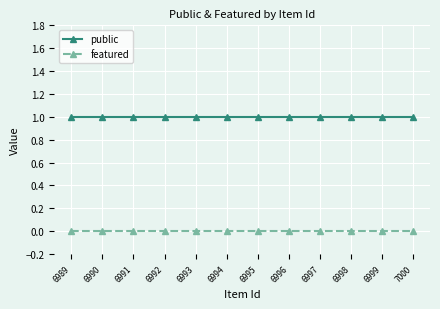

What is the value of the public point at the 5th from the left?

1